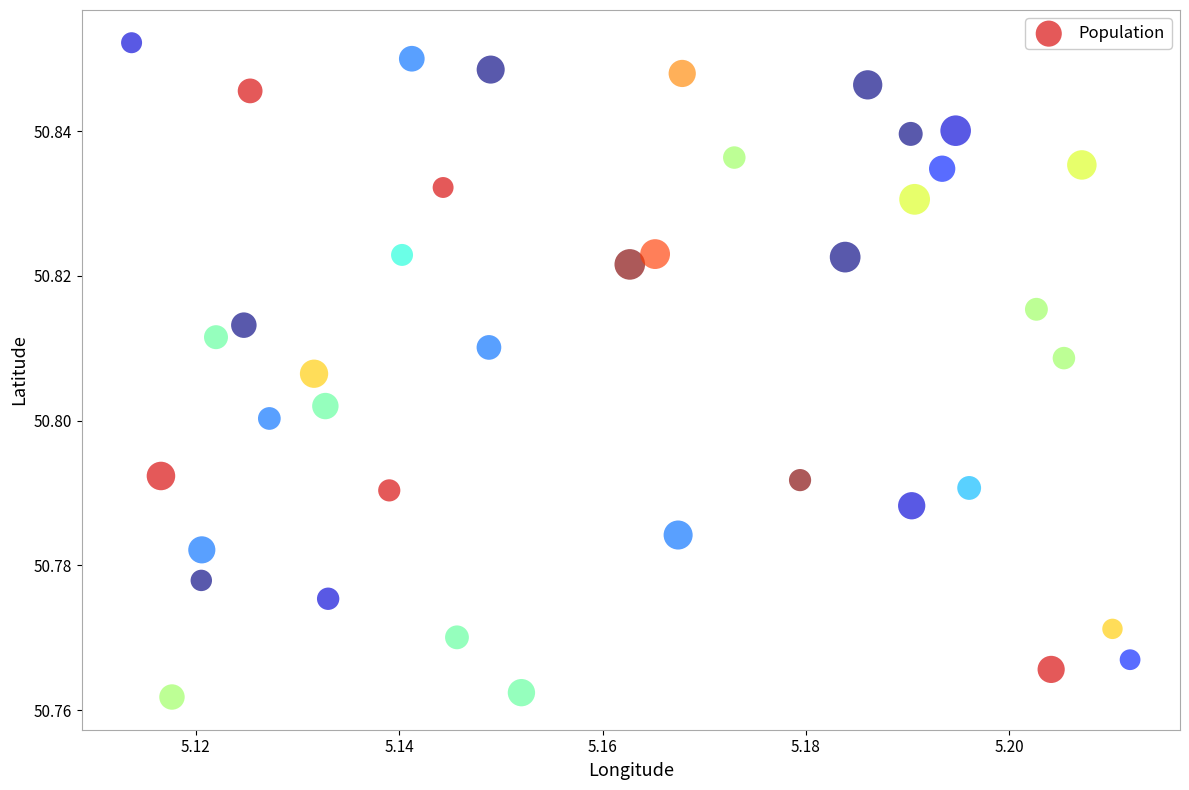

Count the number of points in this scatter plot.

40